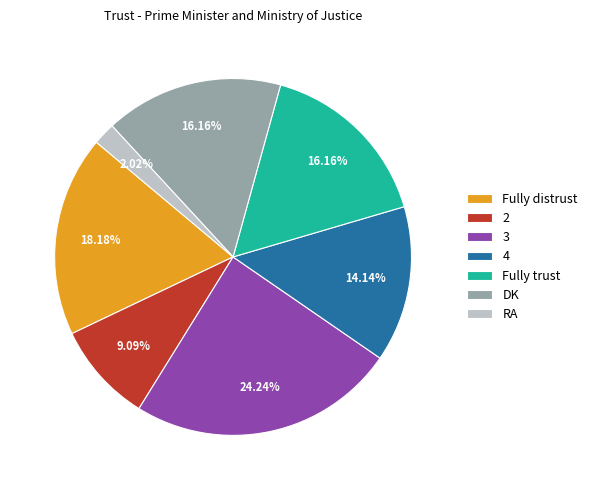

What percentage is the RA slice, to the nearest percent?

2%